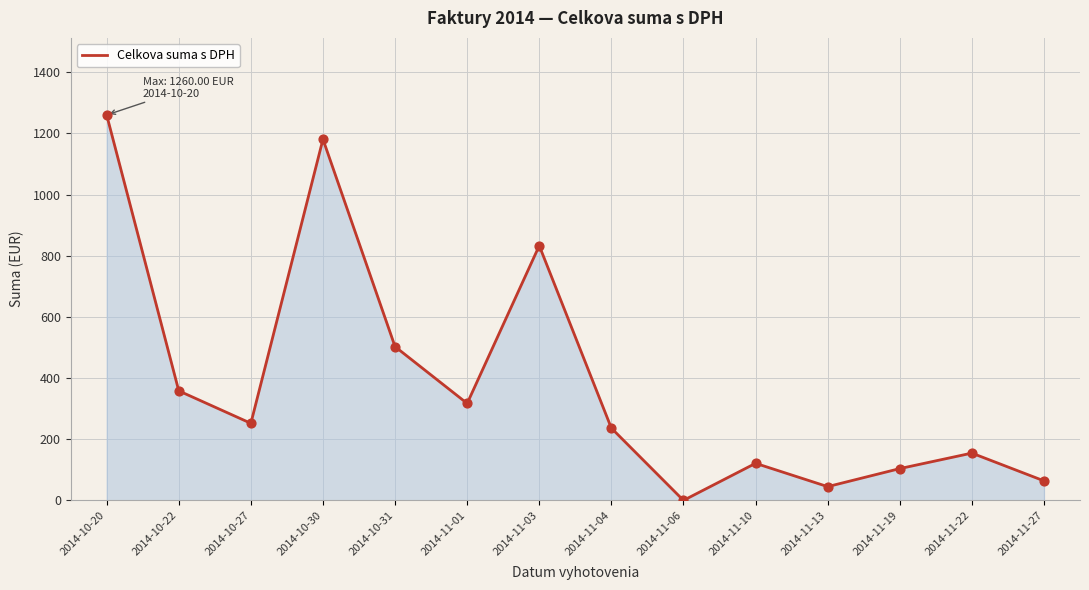

What is the ratio of the value at 2014-11-10 to the value at 2014-11-22?

0.8